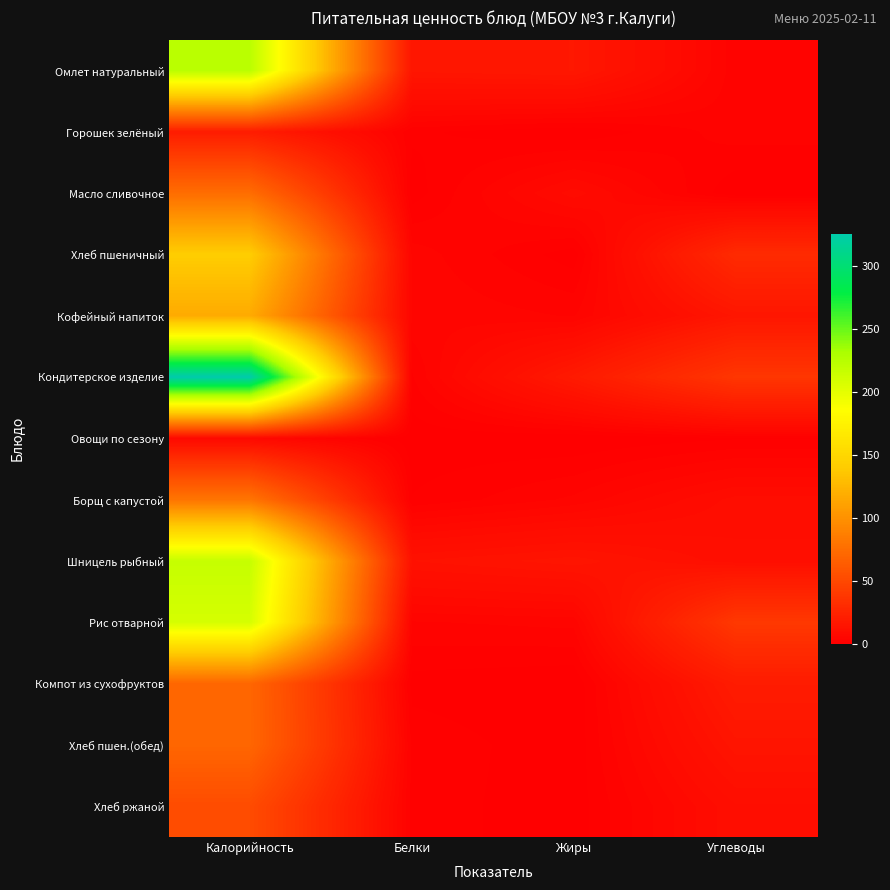

How many distinct data groups are displayed?

13